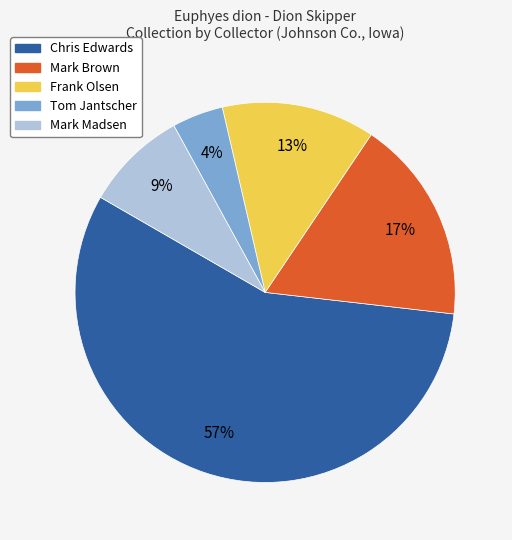

To the nearest percent, what is the average slice percentage?

20%